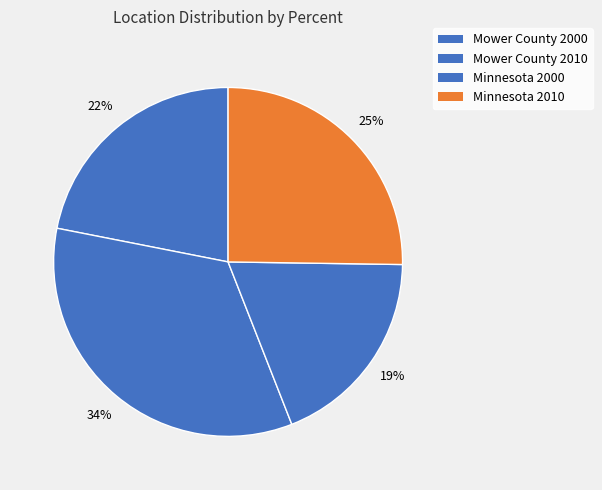

To the nearest percent, what is the combined percentage of Mower County 2000 and Minnesota 2010?

47%